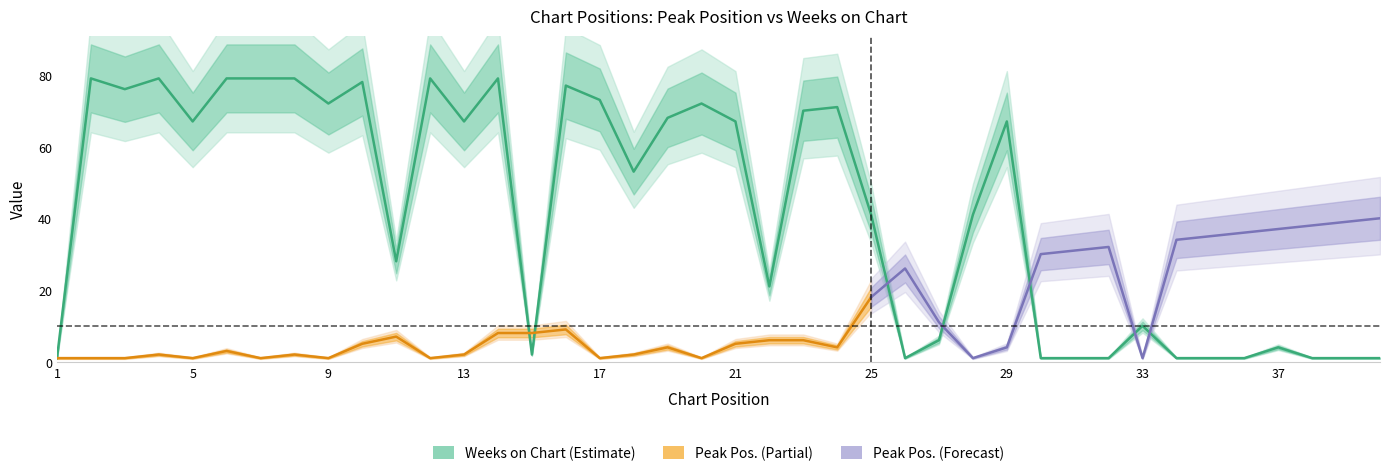

List the labels in order of value, largest first.

2, 4, 6, 7, 8, 12, 14, 10, 16, 3, 17, 9, 20, 24, 23, 19, 5, 13, 21, 29, 18, 25, 28, 11, 22, 33, 27, 37, 15, 1, 26, 30, 31, 32, 34, 35, 36, 38, 39, 40